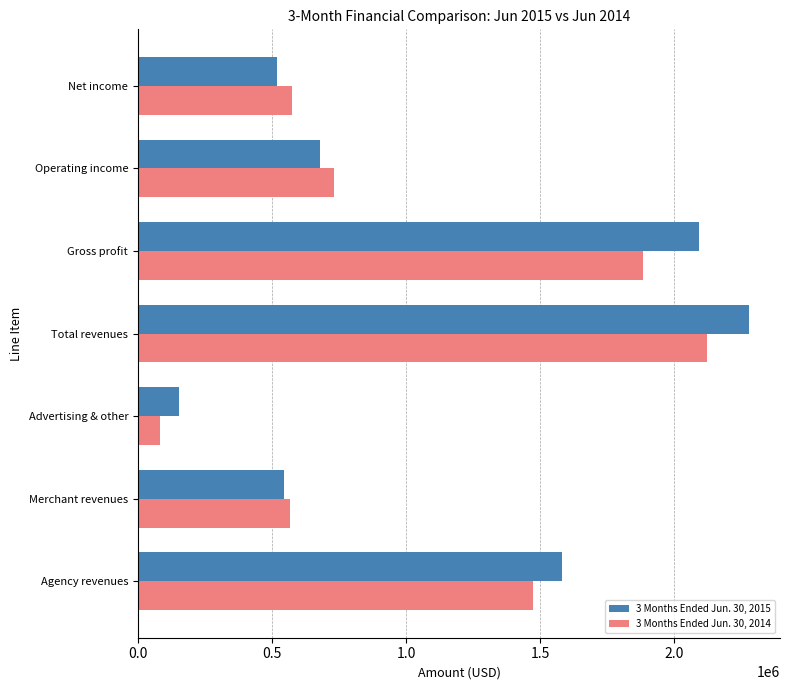

What are all the series names shown in the legend?

3 Months Ended Jun. 30, 2015, 3 Months Ended Jun. 30, 2014